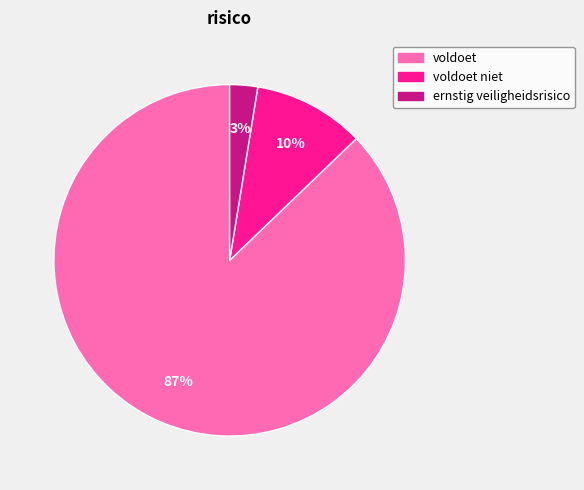

To the nearest percent, what portion does voldoet represent?

87%